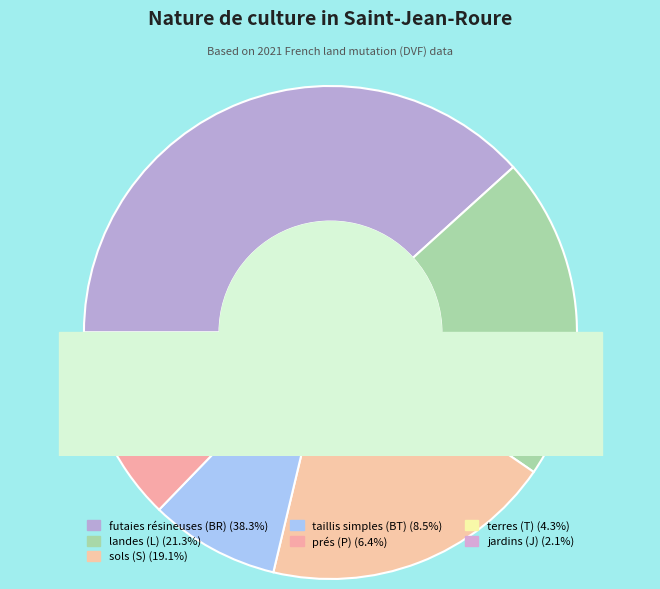

Is there any slice that represents more than half of the pie?

No